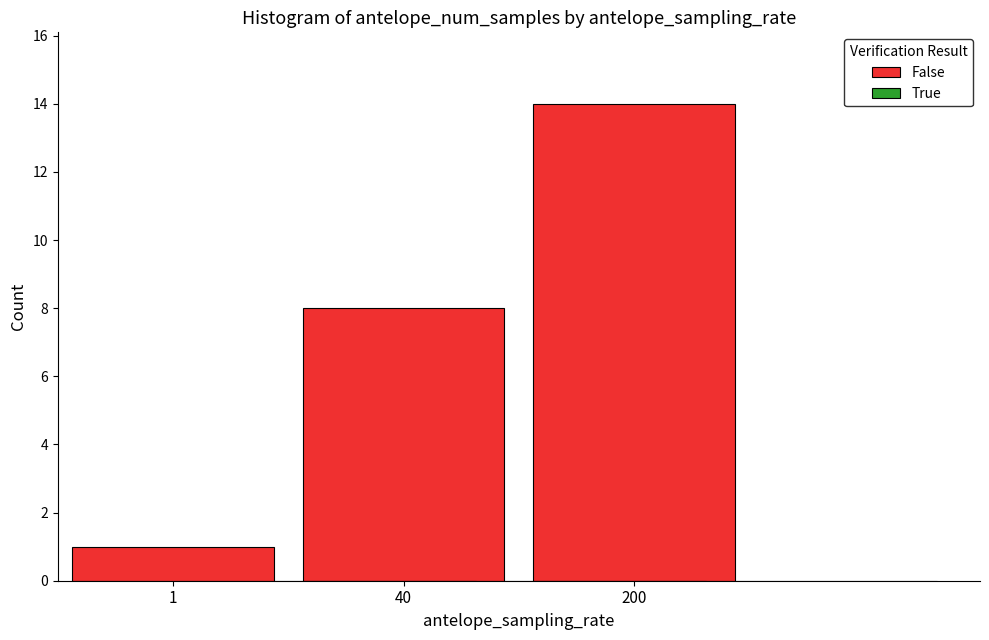

Approximately how many times larger is the value at 200 compared to 1?

14.0